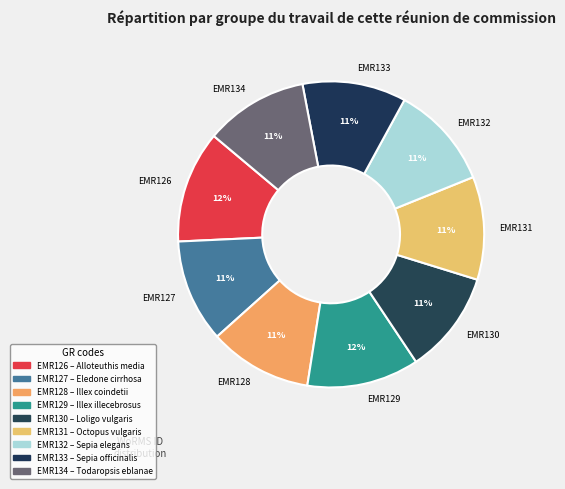

Is it true that EMR131 is 11% of the pie?

True